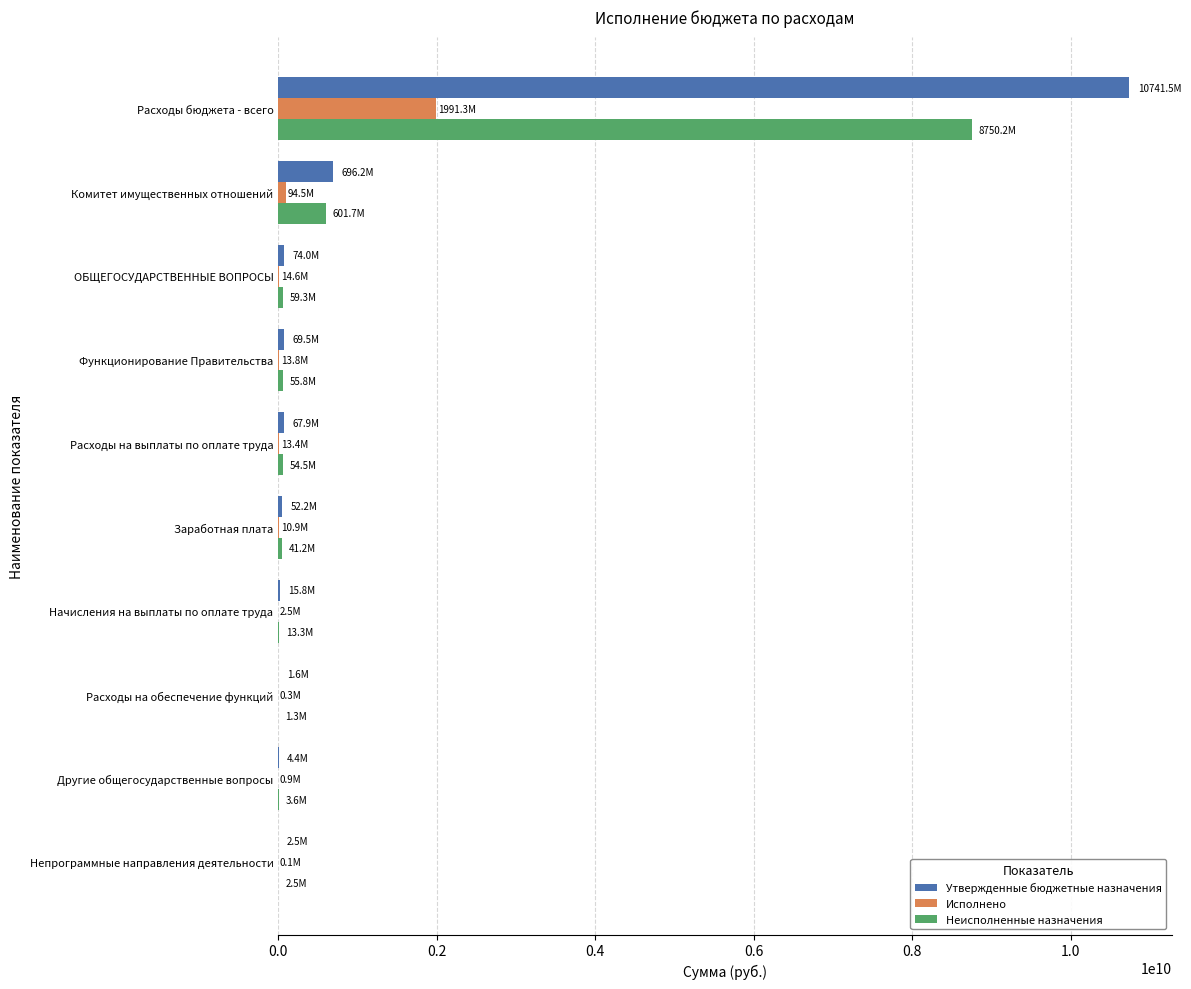

Is it true that Исполнено equals 3392036045.5 at Расходы бюджета - всего?

False